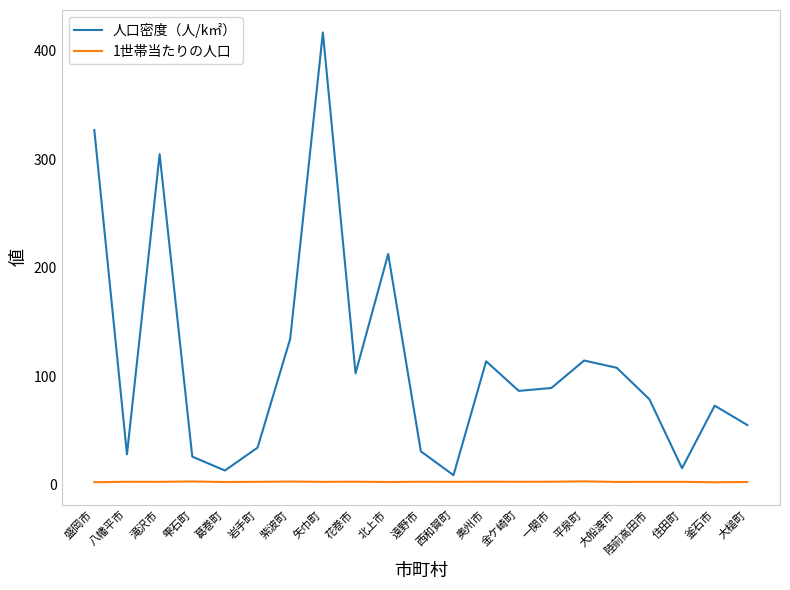

What is the difference between the maximum and minimum values in the 人口密度（人/k㎡） series?

408.1